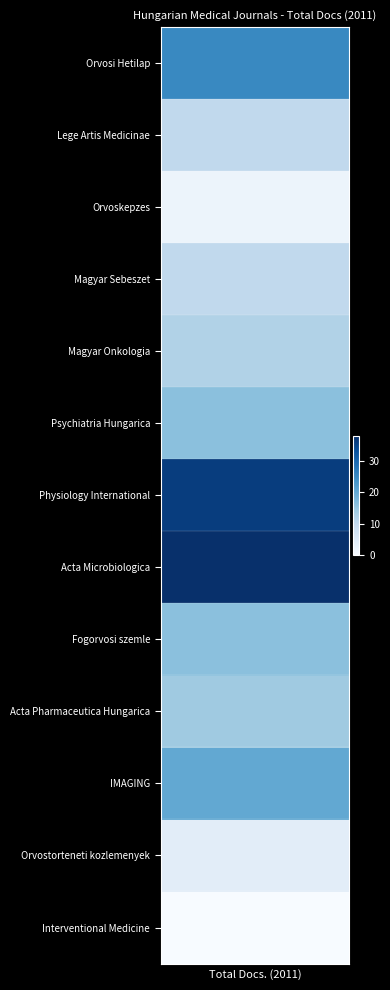

Reading right to left, extract all data points from this chart.

Orvosi Hetilap: 25	25	25	25	25	25	25	25	25	25	25	25	25	25	25	25	25	25	25	25	25	25	25	25	25	25	25	25	25	25
Lege Artis Medicinae: 10	10	10	10	10	10	10	10	10	10	10	10	10	10	10	10	10	10	10	10	10	10	10	10	10	10	10	10	10	10
Orvoskepzes: 2	2	2	2	2	2	2	2	2	2	2	2	2	2	2	2	2	2	2	2	2	2	2	2	2	2	2	2	2	2
Magyar Sebeszet: 10	10	10	10	10	10	10	10	10	10	10	10	10	10	10	10	10	10	10	10	10	10	10	10	10	10	10	10	10	10
Magyar Onkologia: 12	12	12	12	12	12	12	12	12	12	12	12	12	12	12	12	12	12	12	12	12	12	12	12	12	12	12	12	12	12
Psychiatria Hungarica: 16	16	16	16	16	16	16	16	16	16	16	16	16	16	16	16	16	16	16	16	16	16	16	16	16	16	16	16	16	16
Physiology International: 36	36	36	36	36	36	36	36	36	36	36	36	36	36	36	36	36	36	36	36	36	36	36	36	36	36	36	36	36	36
Acta Microbiologica: 38	38	38	38	38	38	38	38	38	38	38	38	38	38	38	38	38	38	38	38	38	38	38	38	38	38	38	38	38	38
Fogorvosi szemle: 16	16	16	16	16	16	16	16	16	16	16	16	16	16	16	16	16	16	16	16	16	16	16	16	16	16	16	16	16	16
Acta Pharmaceutica Hungarica: 14	14	14	14	14	14	14	14	14	14	14	14	14	14	14	14	14	14	14	14	14	14	14	14	14	14	14	14	14	14
IMAGING: 20	20	20	20	20	20	20	20	20	20	20	20	20	20	20	20	20	20	20	20	20	20	20	20	20	20	20	20	20	20
Orvostorteneti kozlemenyek: 4	4	4	4	4	4	4	4	4	4	4	4	4	4	4	4	4	4	4	4	4	4	4	4	4	4	4	4	4	4
Interventional Medicine: 0	0	0	0	0	0	0	0	0	0	0	0	0	0	0	0	0	0	0	0	0	0	0	0	0	0	0	0	0	0